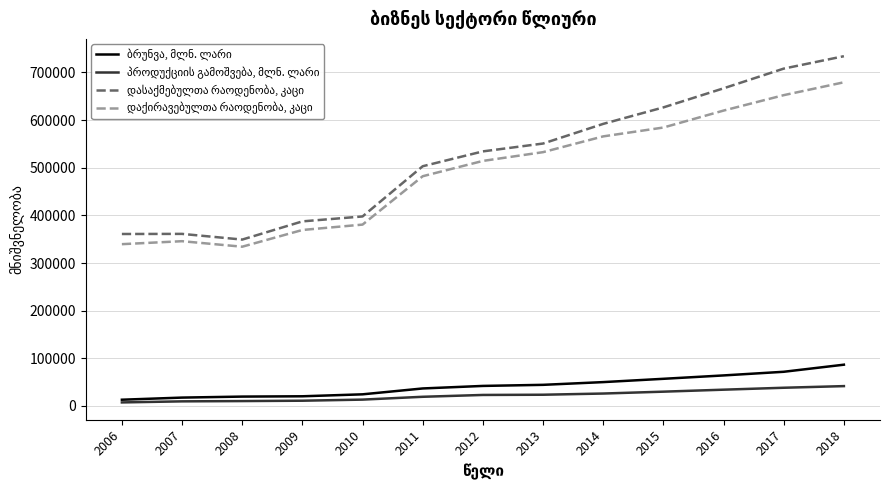

What is the total value across all series at 2011?

1041456.1